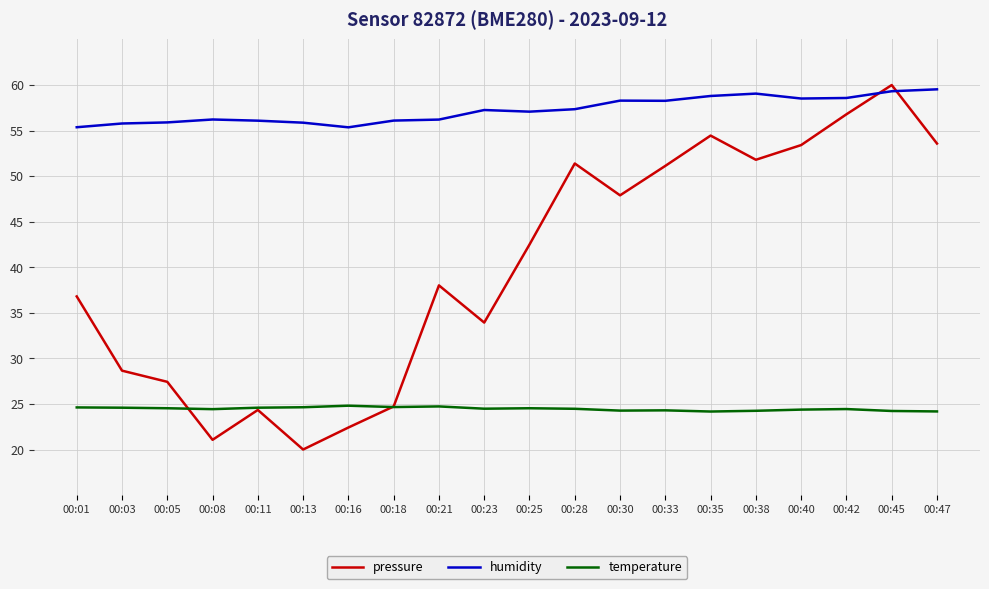

What value does the pressure series have at 00:35?

54.5